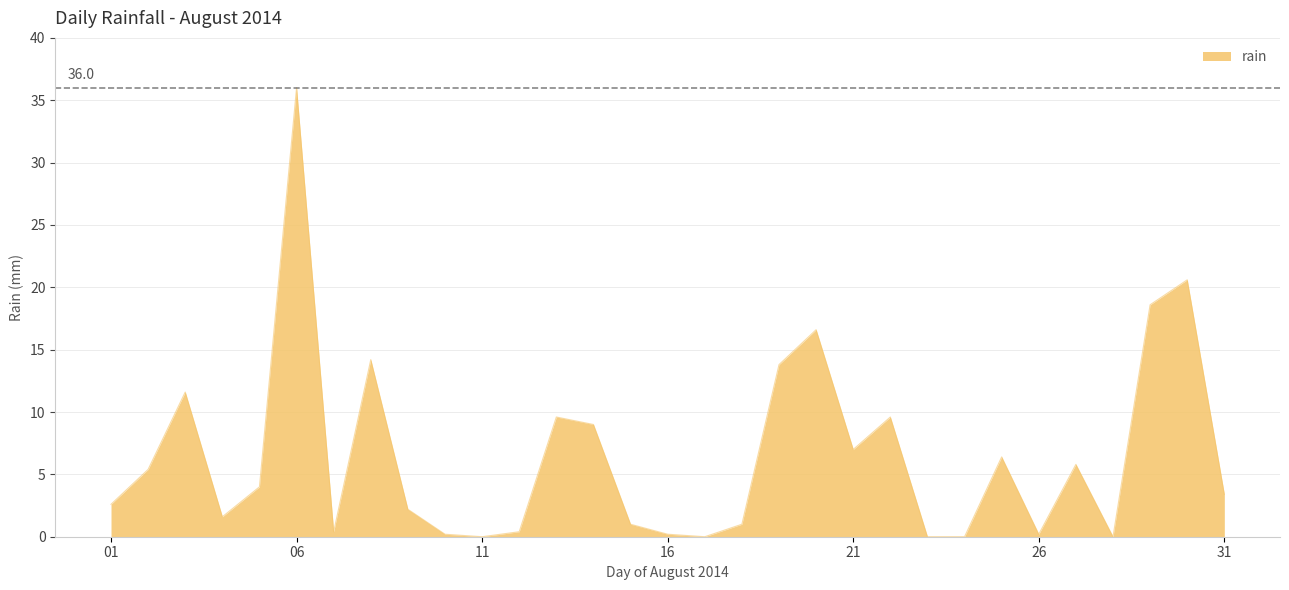

How many series are shown in this chart?

1